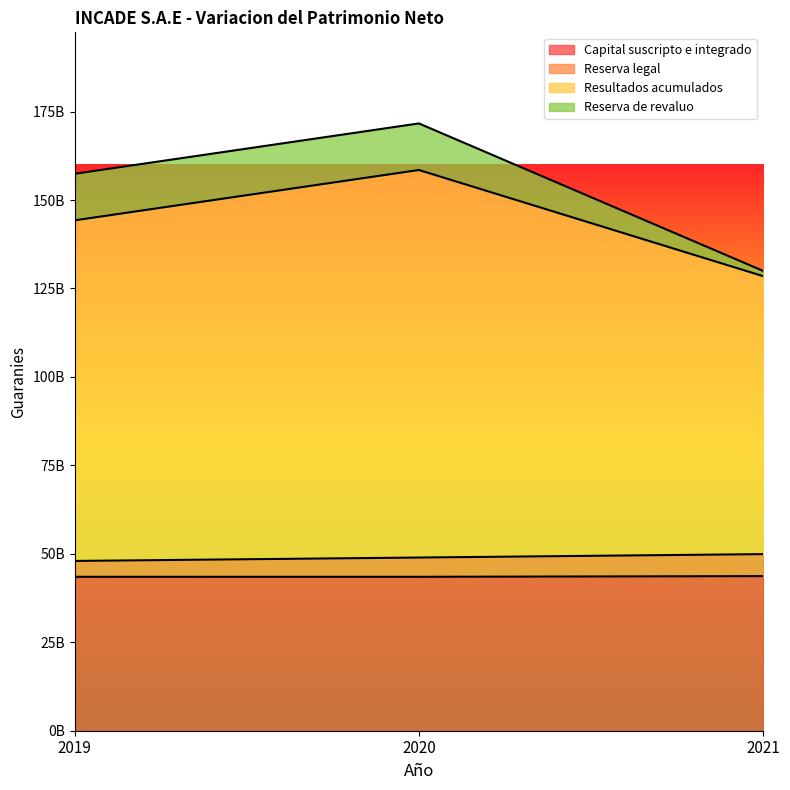

The Resultados acumulados series shows 144252635248 at 2019. True or false?

True